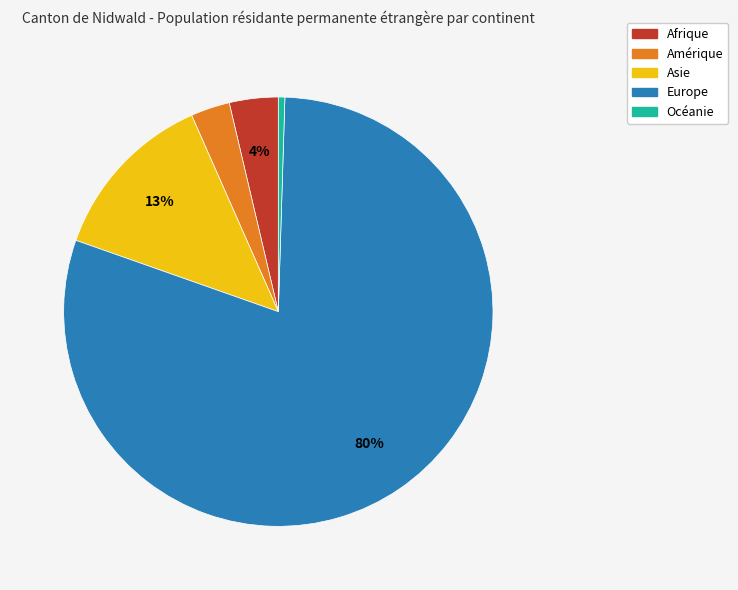

To the nearest percent, what portion does Afrique represent?

4%